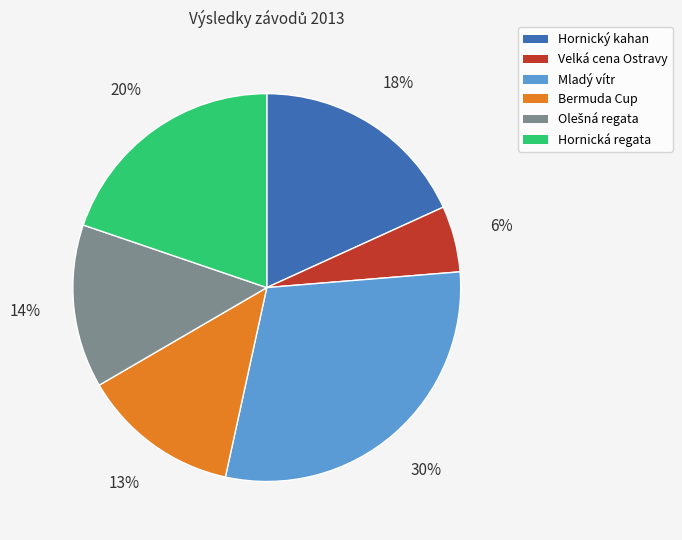

To the nearest percent, what is the average slice percentage?

17%